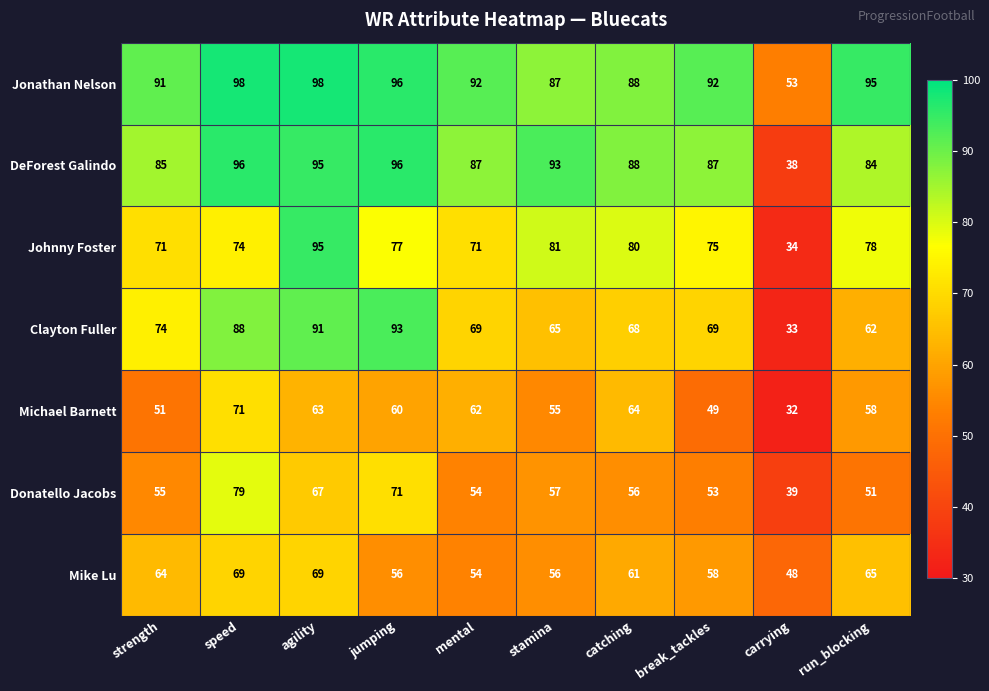

True or false: Mike Lu has a value of 64 at strength.

True